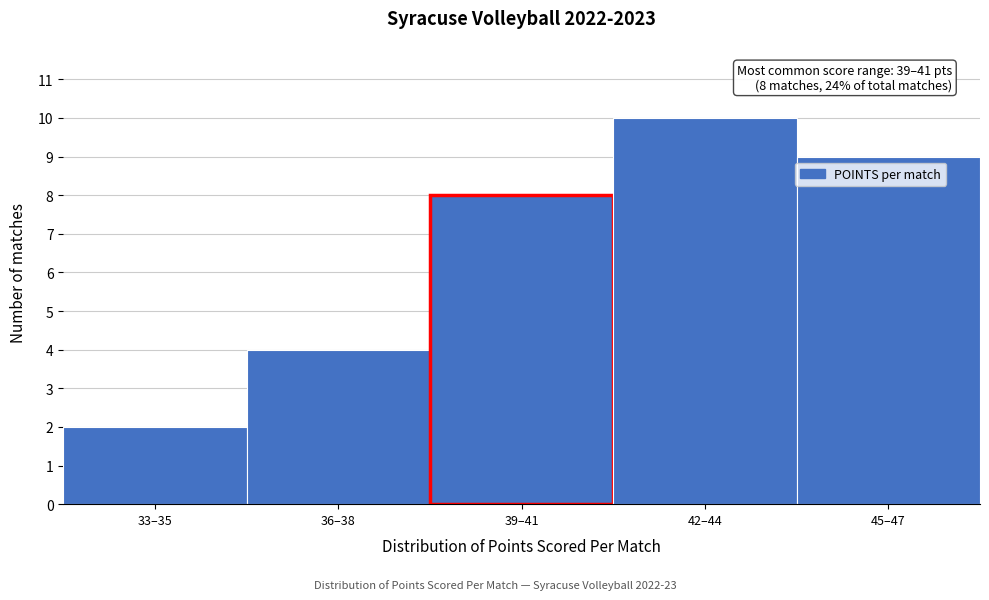

Reading left to right, list all the values displayed in this chart.

33–35=2	36–38=4	39–41=8	42–44=10	45–47=9